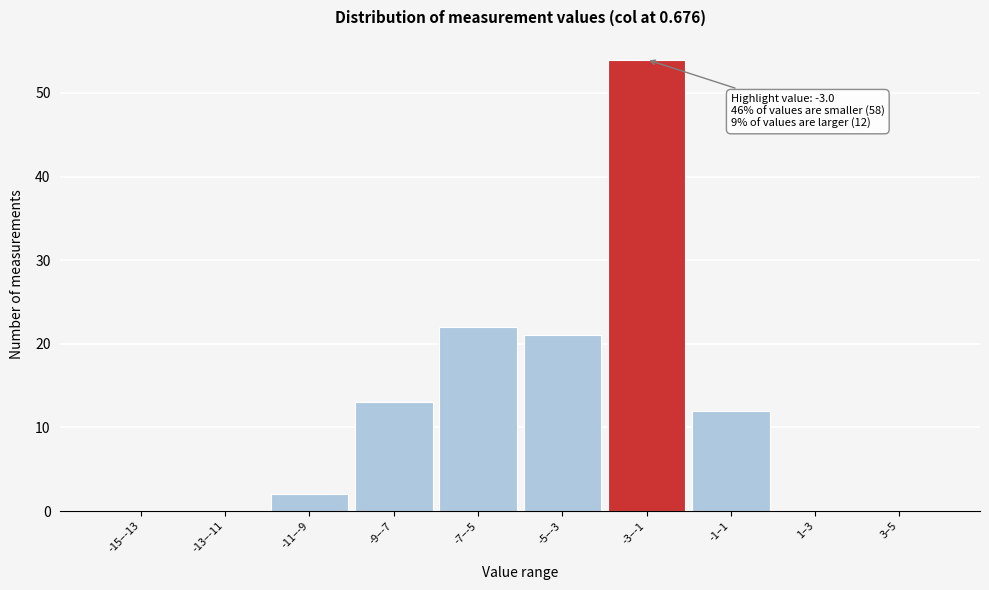

Reading left to right, what are all the values shown in this chart?

-15–-13=0	-13–-11=0	-11–-9=2	-9–-7=13	-7–-5=22	-5–-3=21	-3–-1=54	-1–1=12	1–3=0	3–5=0